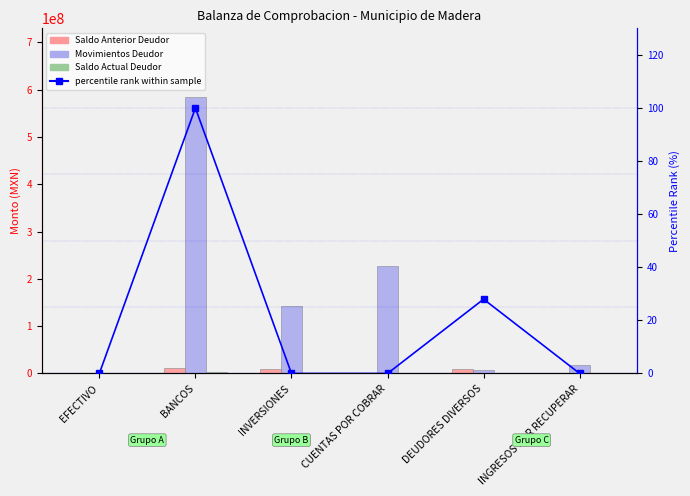

Are the bars grouped side by side (vs. stacked)?

Yes